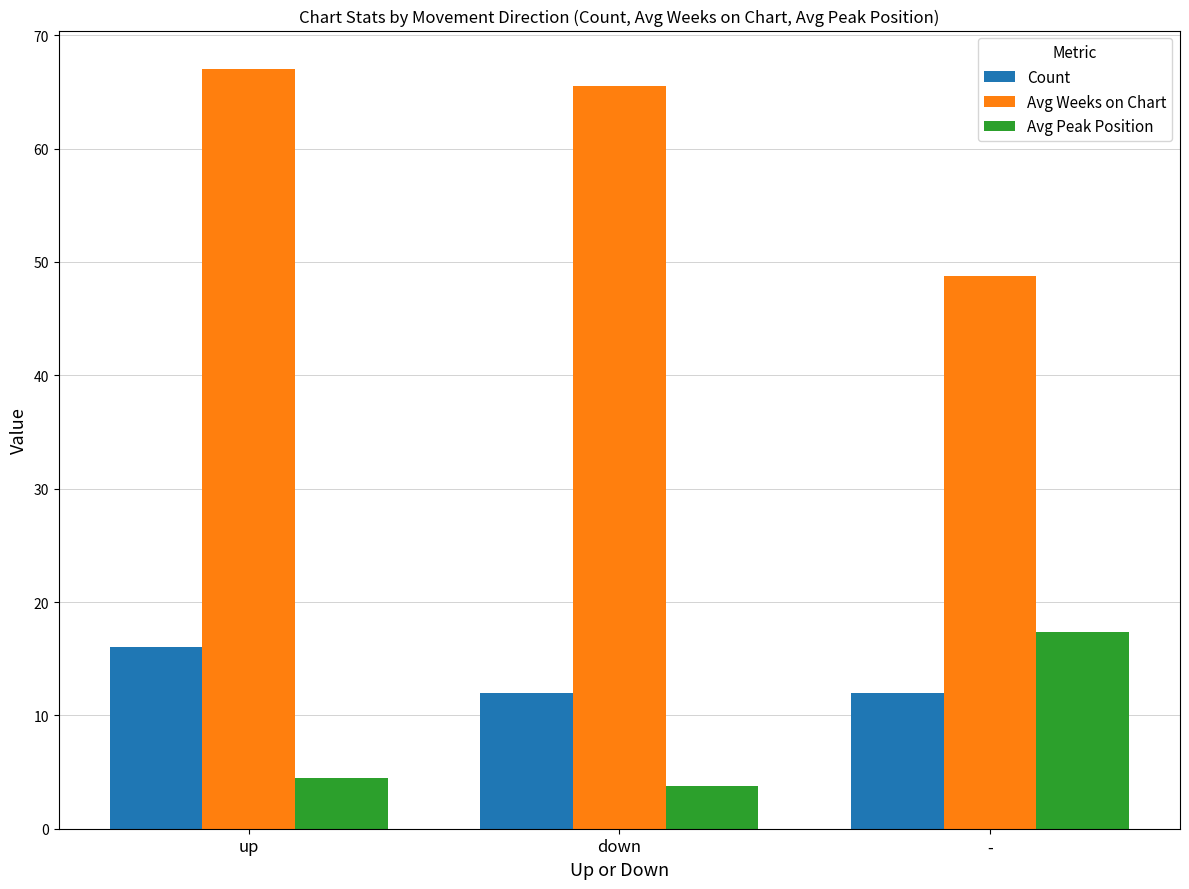

How many bars are there in total?

9